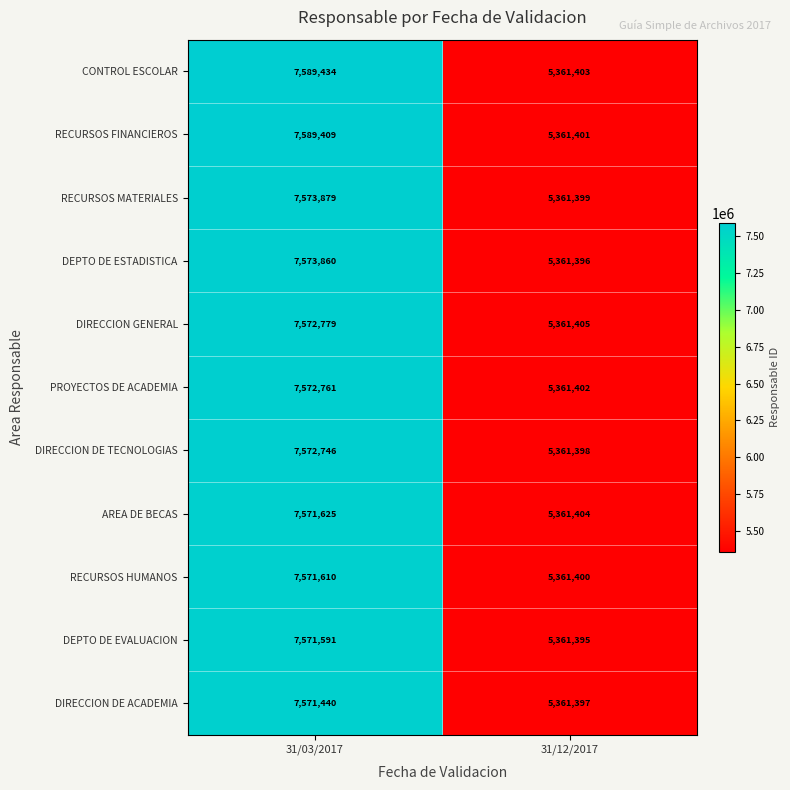

Which series has the largest total across all categories?

CONTROL ESCOLAR